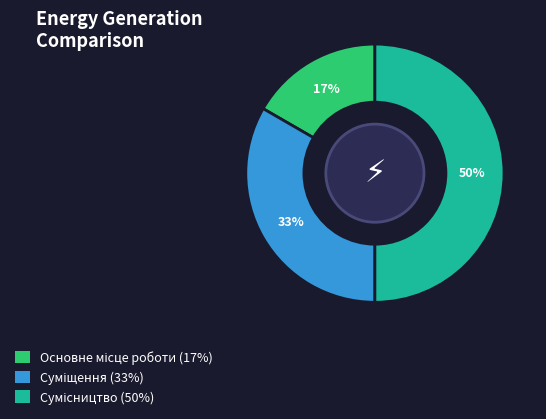

To the nearest percent, what is the average slice percentage?

33%